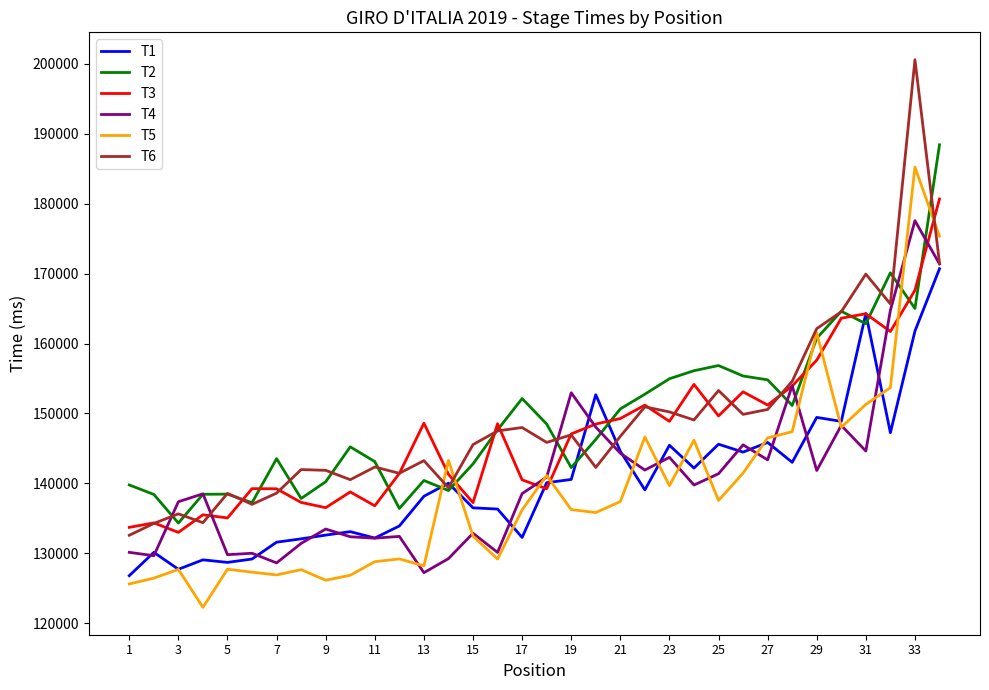

Which series has the widest spread of values?

T6